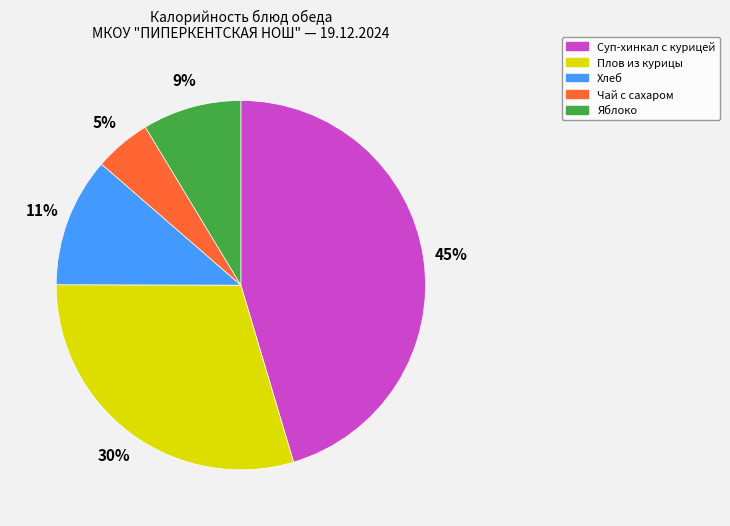

True or false: Суп-хинкал с курицей accounts for 45% of the total.

True